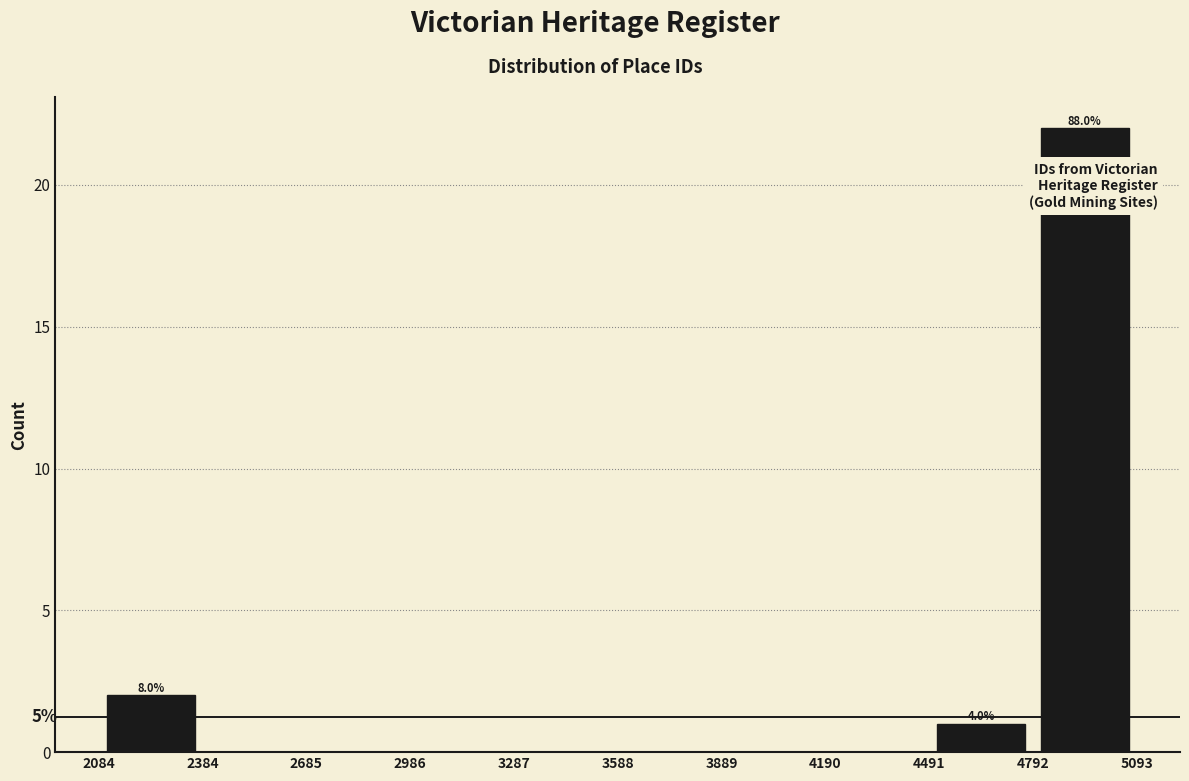

Which range on the x-axis has the tallest bar?

4792 to 5093